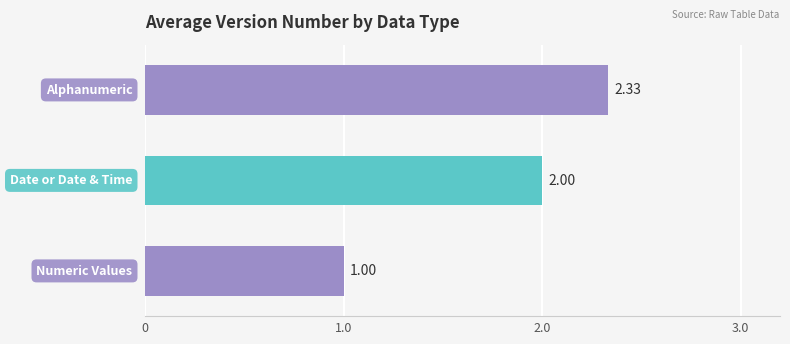

What is the difference between the second highest and minimum values?

1.0